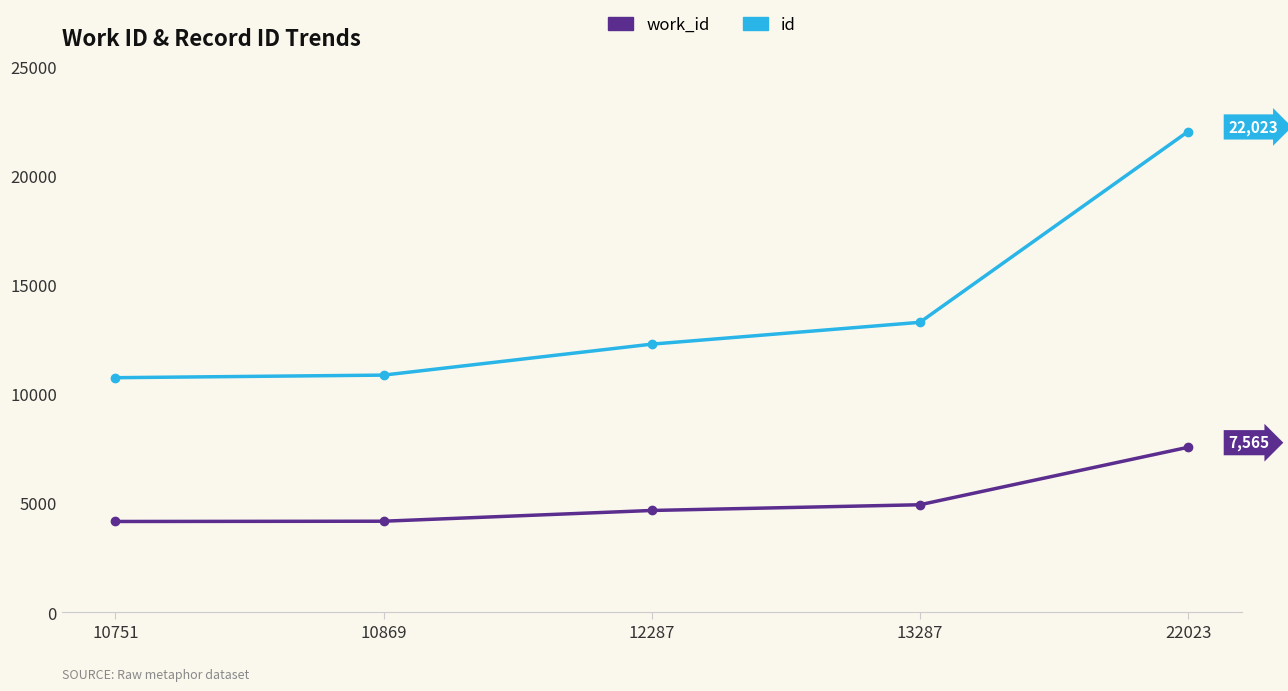

Which series changed the most between 12287 and 22023?

id